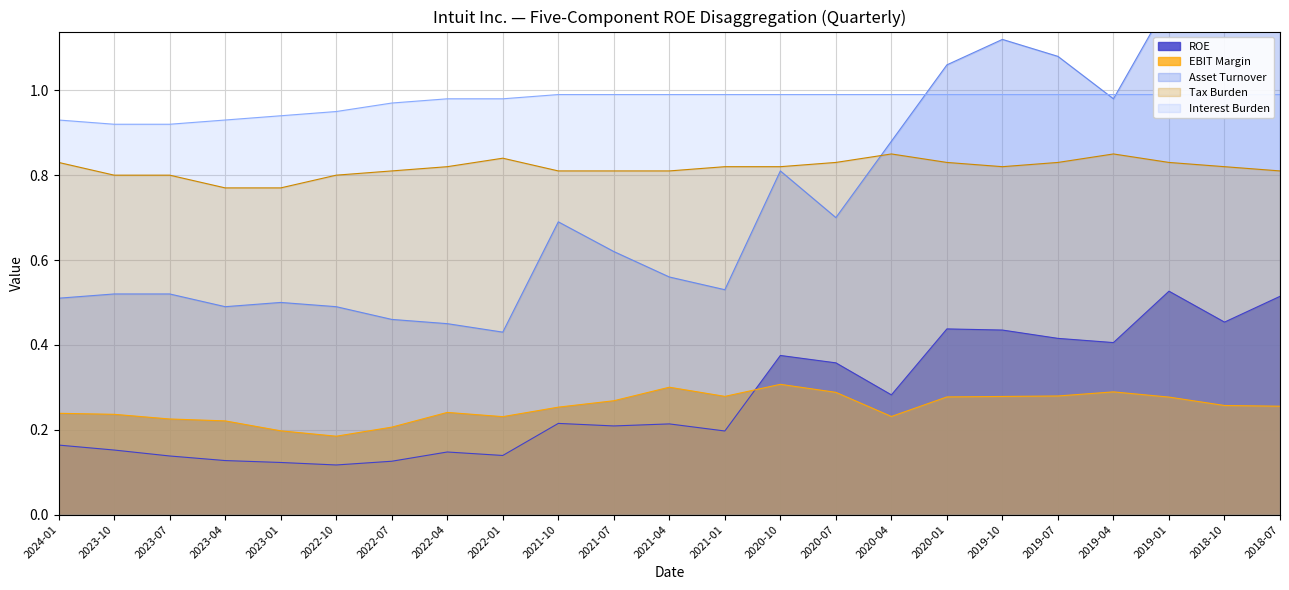

True or false: Tax Burden and ROE intersect in this chart.

False